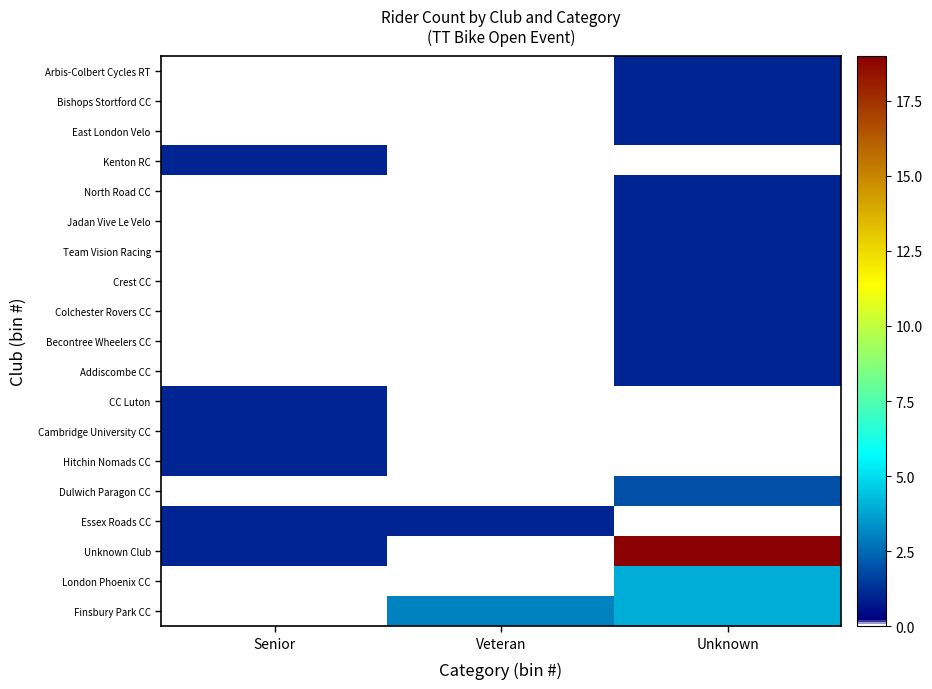

Reading right to left, transcribe all the data shown in this chart.

Finsbury Park CC: Unknown=4	Veteran=3	Senior=0
London Phoenix CC: Unknown=4	Veteran=0	Senior=0
Unknown Club: Unknown=19	Veteran=0	Senior=1
Essex Roads CC: Unknown=0	Veteran=1	Senior=1
Dulwich Paragon CC: Unknown=2	Veteran=0	Senior=0
Hitchin Nomads CC: Unknown=0	Veteran=0	Senior=1
Cambridge University CC: Unknown=0	Veteran=0	Senior=1
CC Luton: Unknown=0	Veteran=0	Senior=1
Addiscombe CC: Unknown=1	Veteran=0	Senior=0
Becontree Wheelers CC: Unknown=1	Veteran=0	Senior=0
Colchester Rovers CC: Unknown=1	Veteran=0	Senior=0
Crest CC: Unknown=1	Veteran=0	Senior=0
Team Vision Racing: Unknown=1	Veteran=0	Senior=0
Jadan Vive Le Velo: Unknown=1	Veteran=0	Senior=0
North Road CC: Unknown=1	Veteran=0	Senior=0
Kenton RC: Unknown=0	Veteran=0	Senior=1
East London Velo: Unknown=1	Veteran=0	Senior=0
Bishops Stortford CC: Unknown=1	Veteran=0	Senior=0
Arbis-Colbert Cycles RT: Unknown=1	Veteran=0	Senior=0